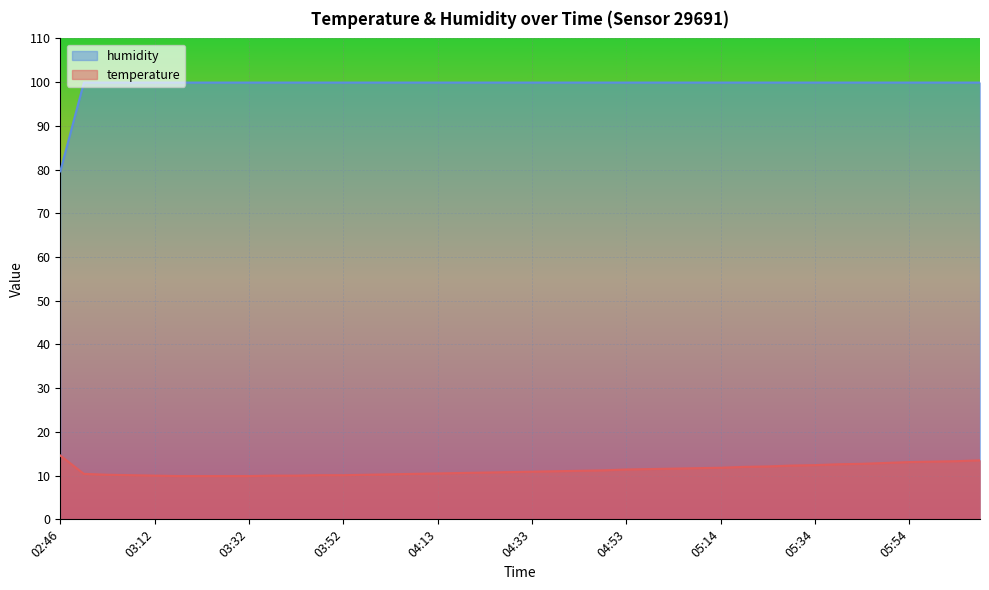

Which category has the highest value across all series?

02:52